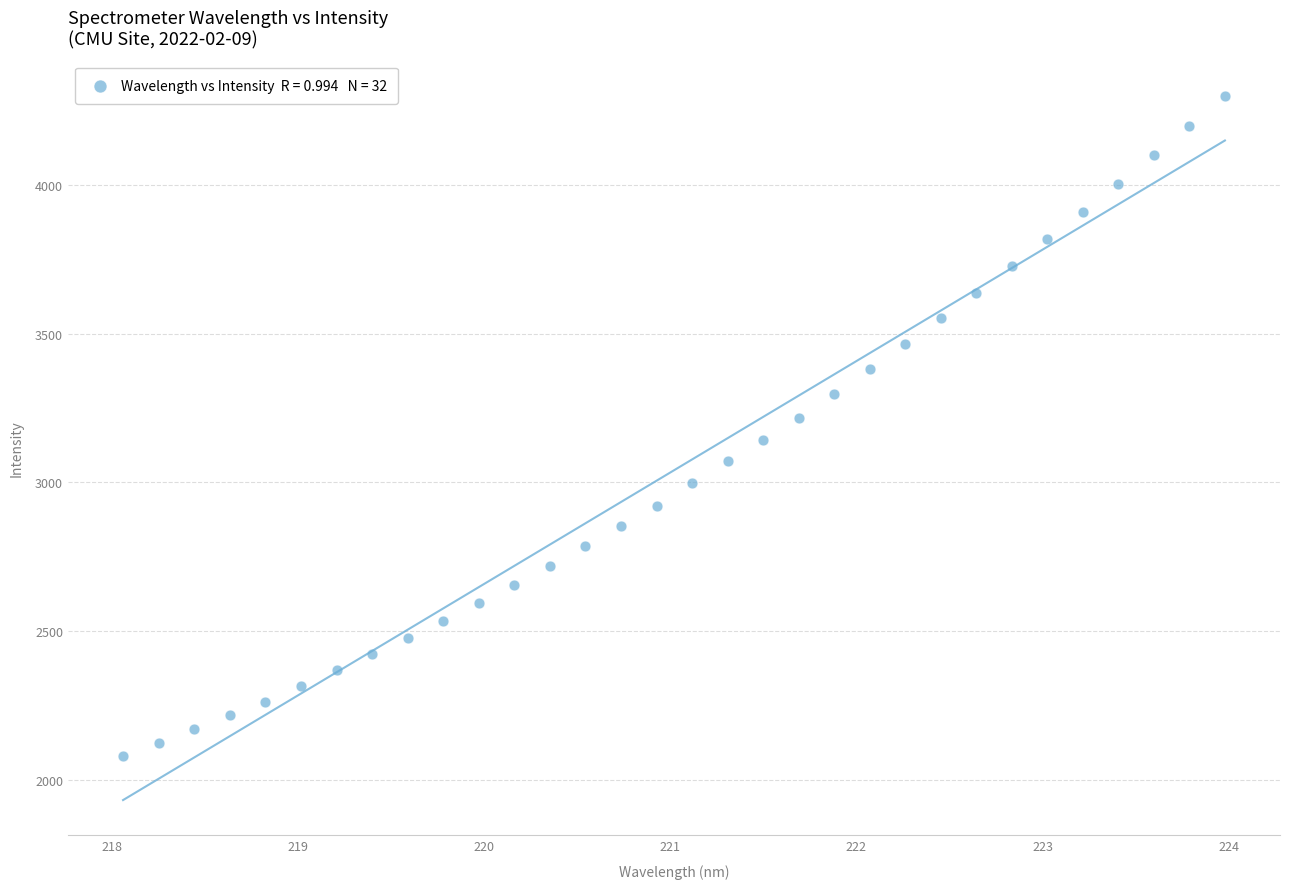

What is the range of X values (max minus min)?

5.9